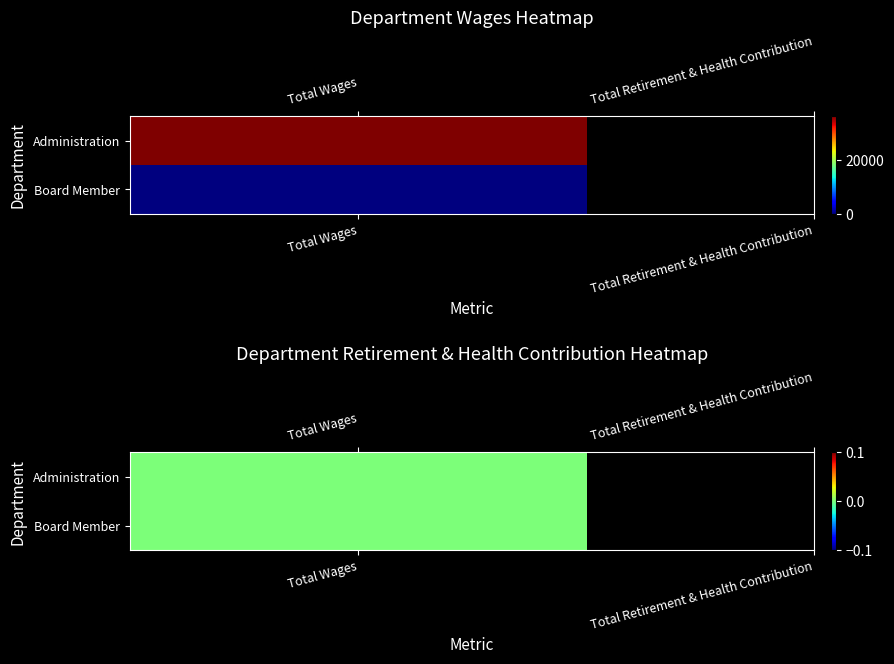

At how many categories does at least one series exceed 35575?

1